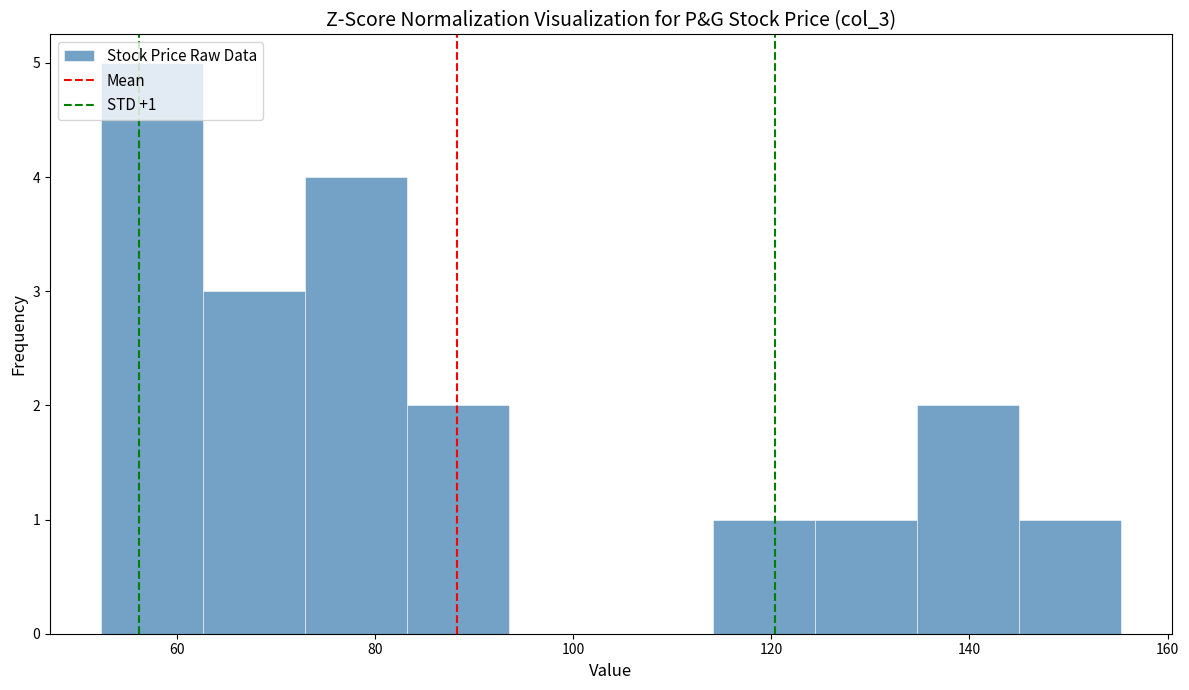

Over which range of the x-axis is the bar tallest?

52 to 62